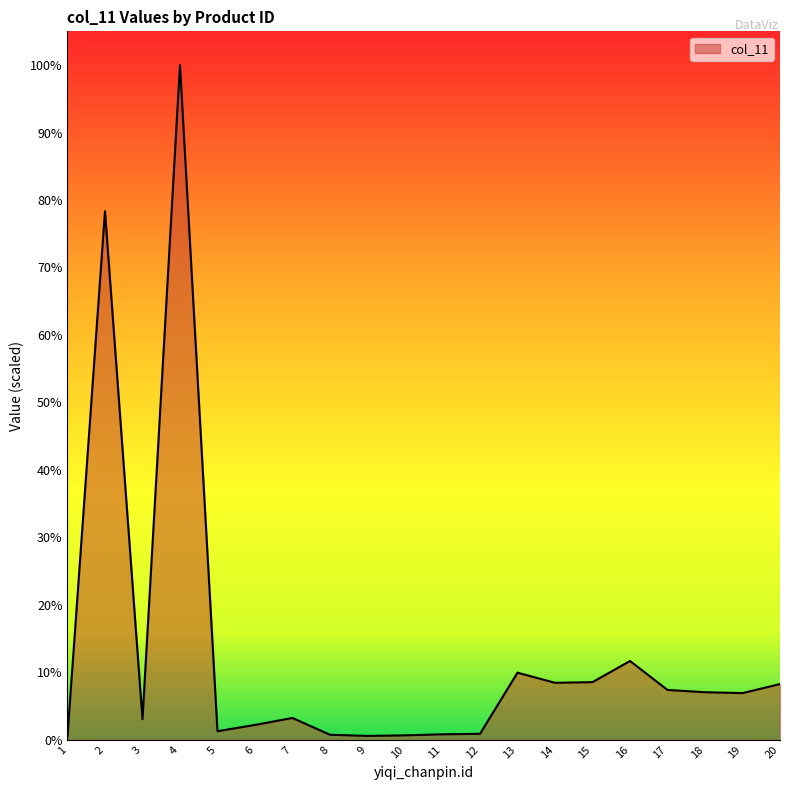

Does the chart have visible grid lines?

No